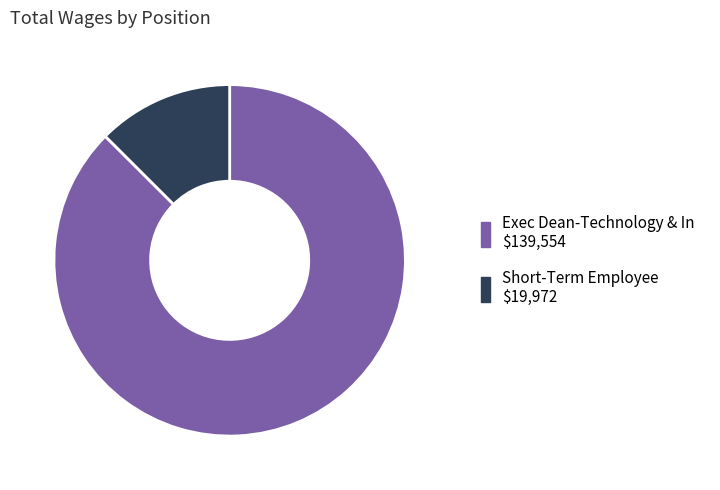

Approximately how many times larger is the value at Exec Dean-Technology & In compared to Short-Term Employee?

7.0